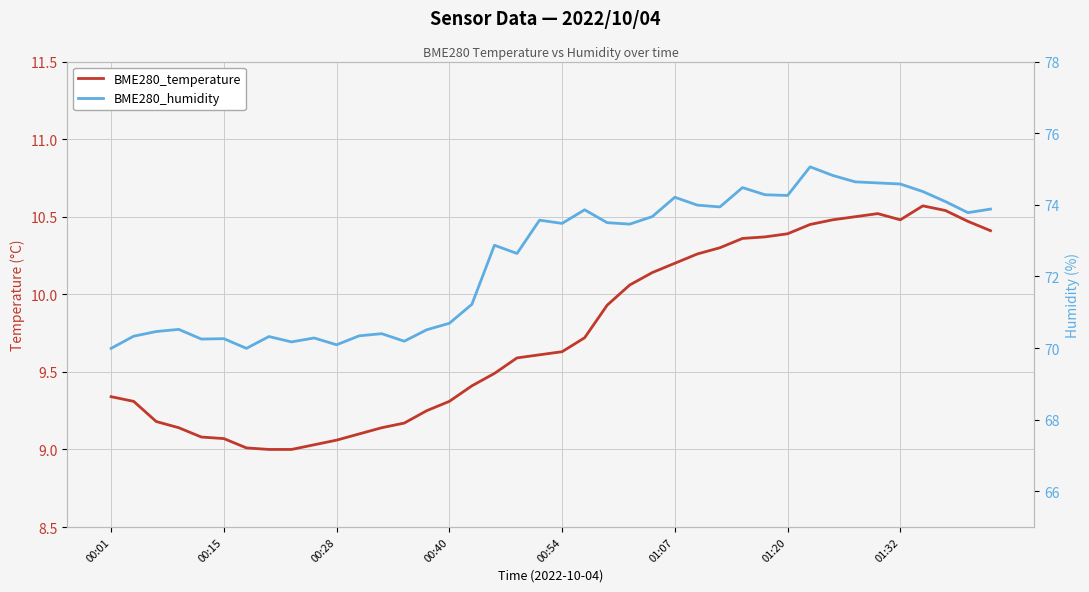

True or false: BME280_temperature and BME280_humidity intersect in this chart.

False